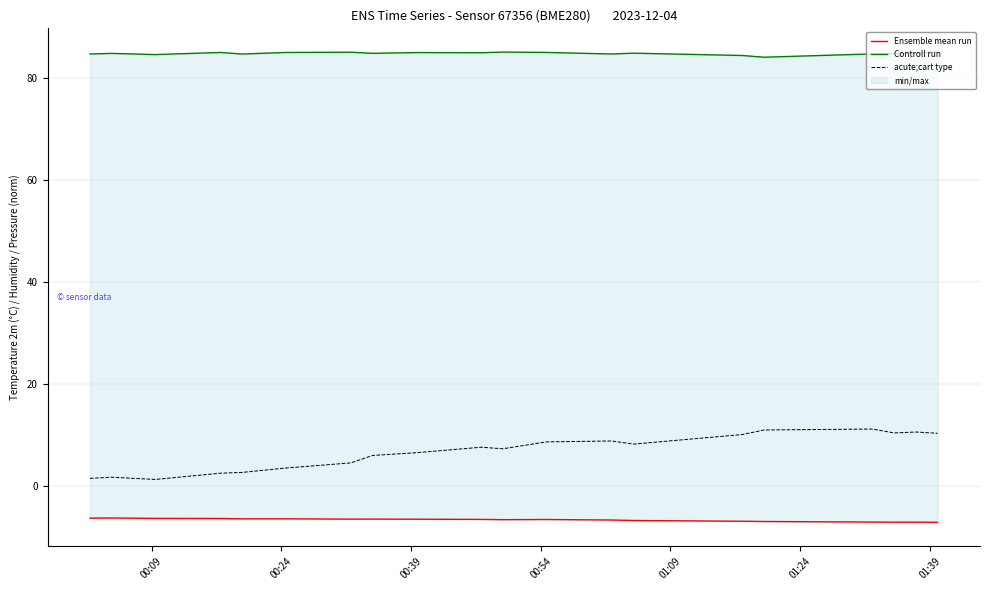

What is the sum of all acute;cart type values?

135.1